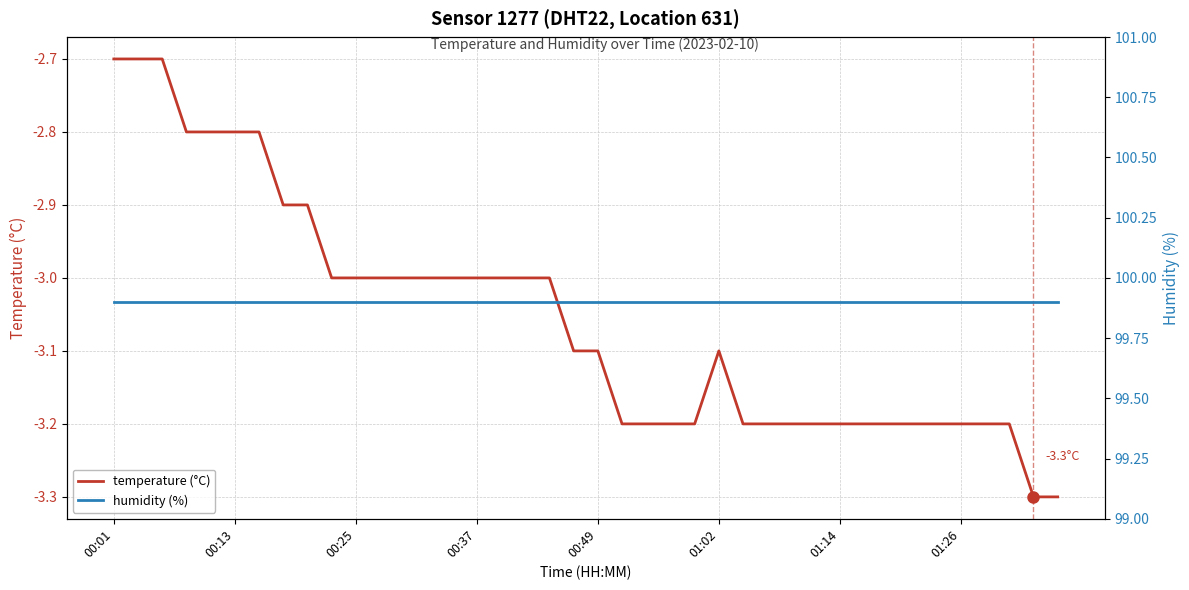

Rank the series at 17 from highest to lowest value.

humidity (%), temperature (°C)